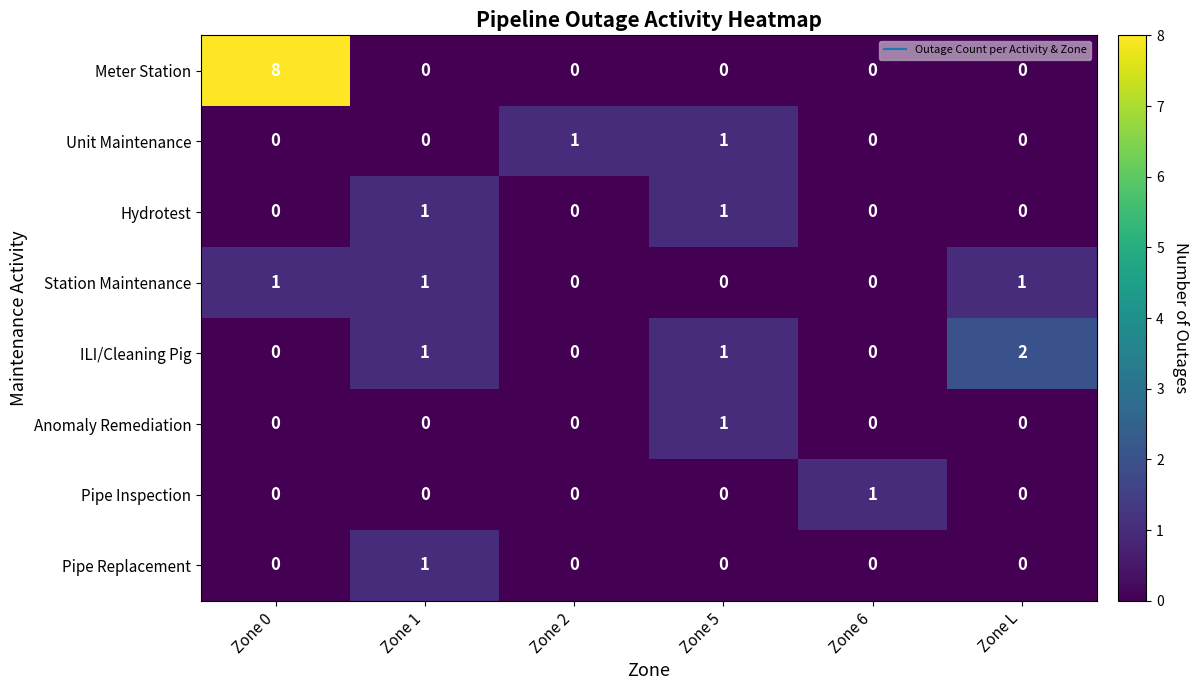

At which category is the sum across all series the highest?

Zone 0